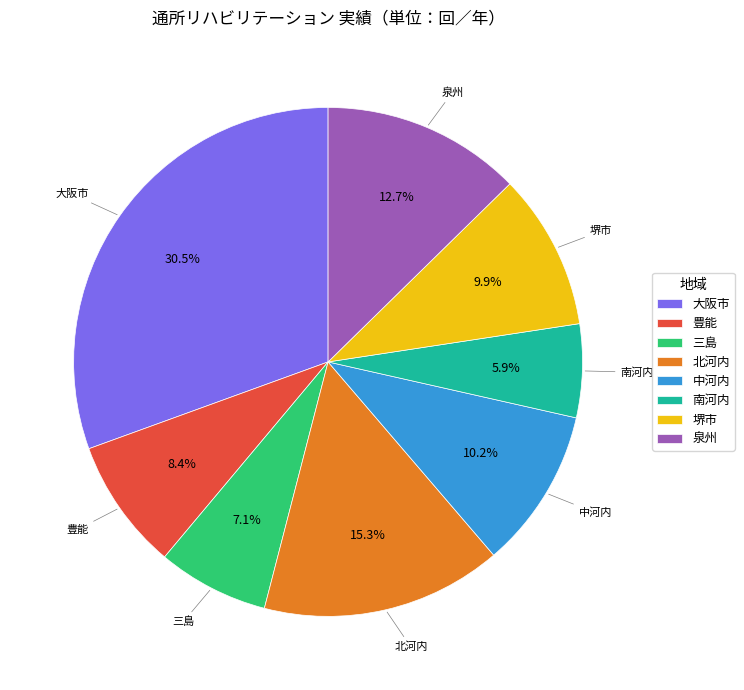

To the nearest percent, what is the difference between the largest and smallest slice percentages?

25%